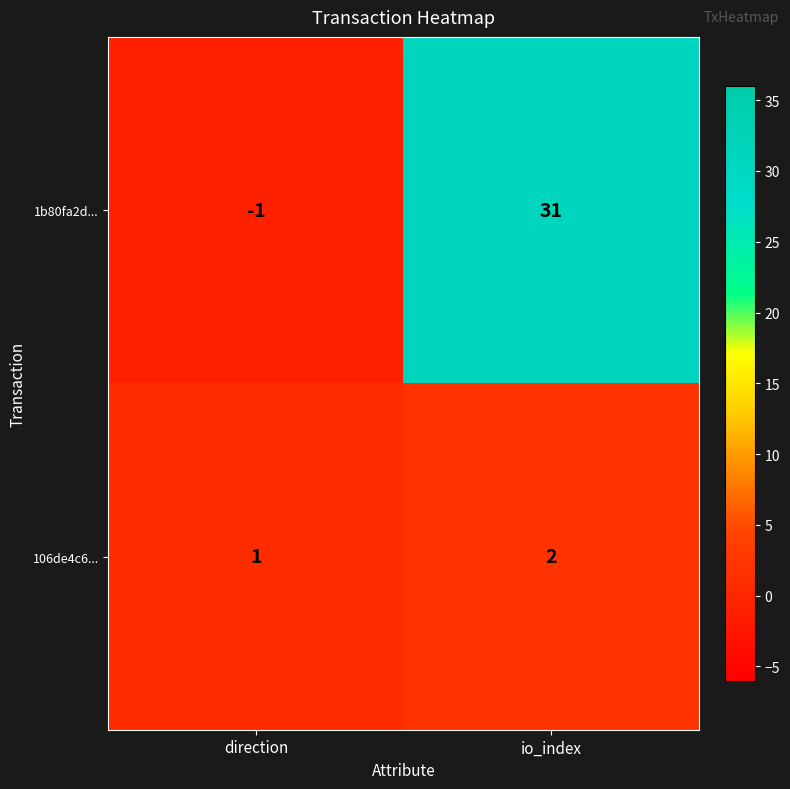

At which label does 106de4c6... reach its minimum?

direction